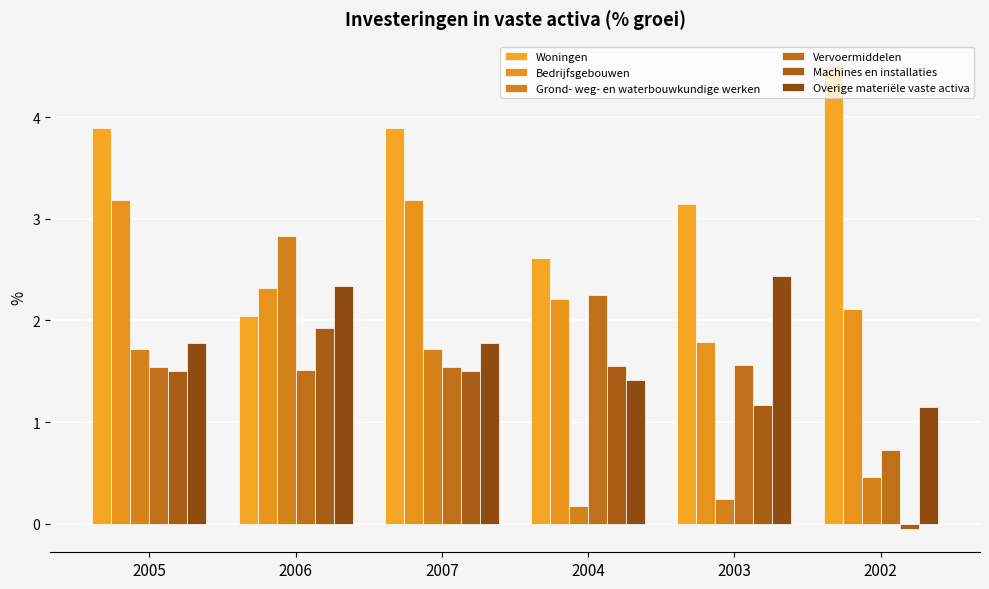

Which series has the widest spread of values?

Grond- weg- en waterbouwkundige werken